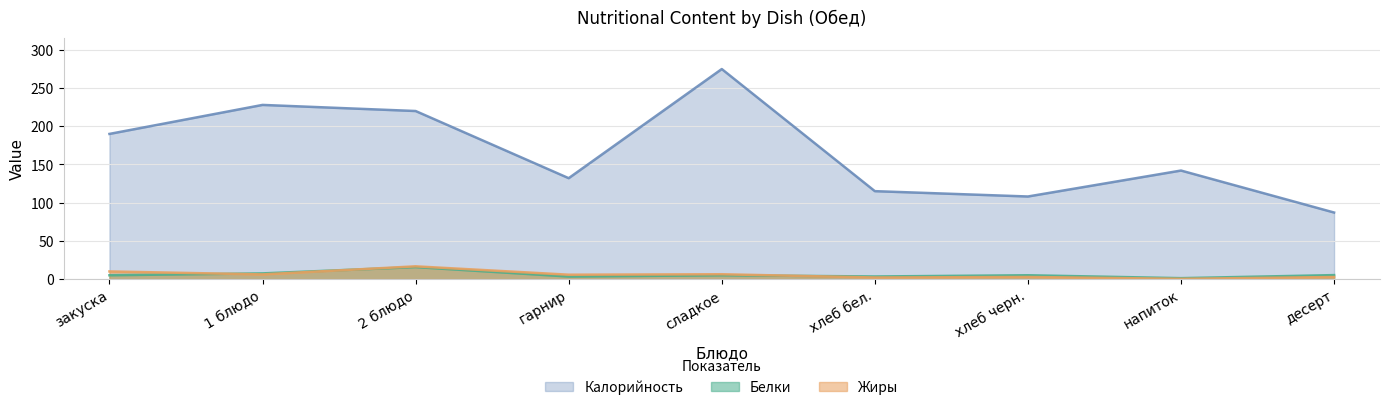

Is the value of Калорийность at сладкое greater than the value of Белки at сладкое?

Yes